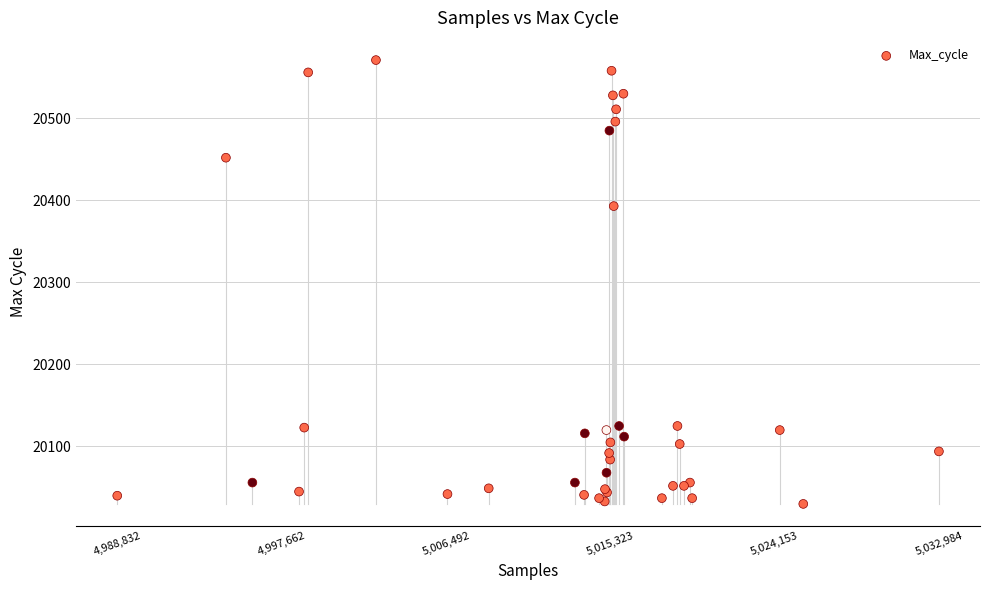

What Y value in the scatter plot is closest to 20300?

20393